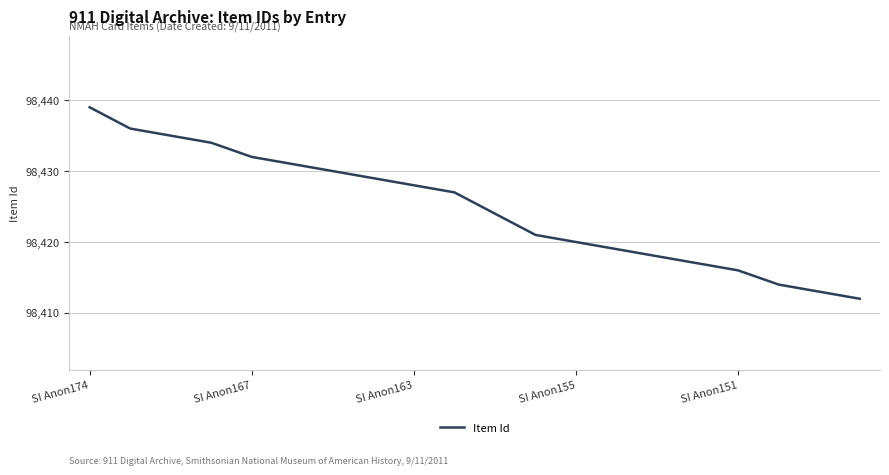

What is the difference between the maximum and minimum values?

27